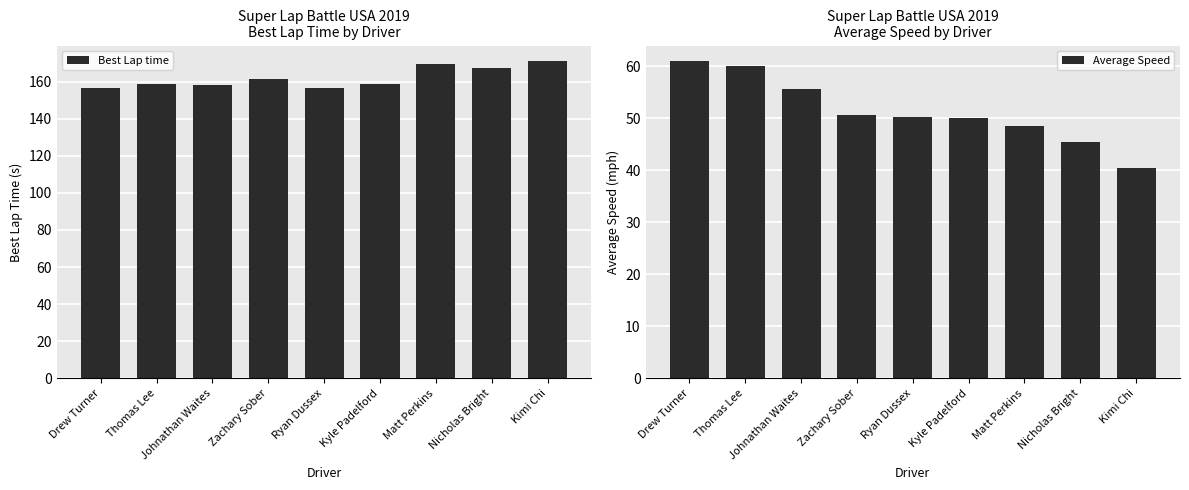

What position from the right is Thomas Lee?

8